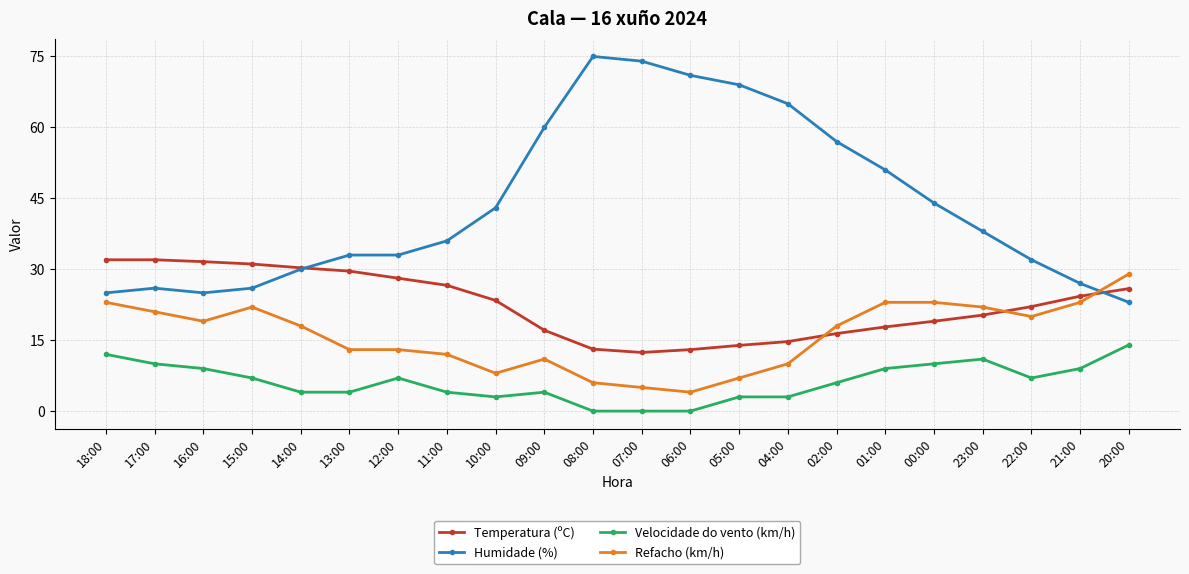

What is the label of the 9th point from the left?

10:00